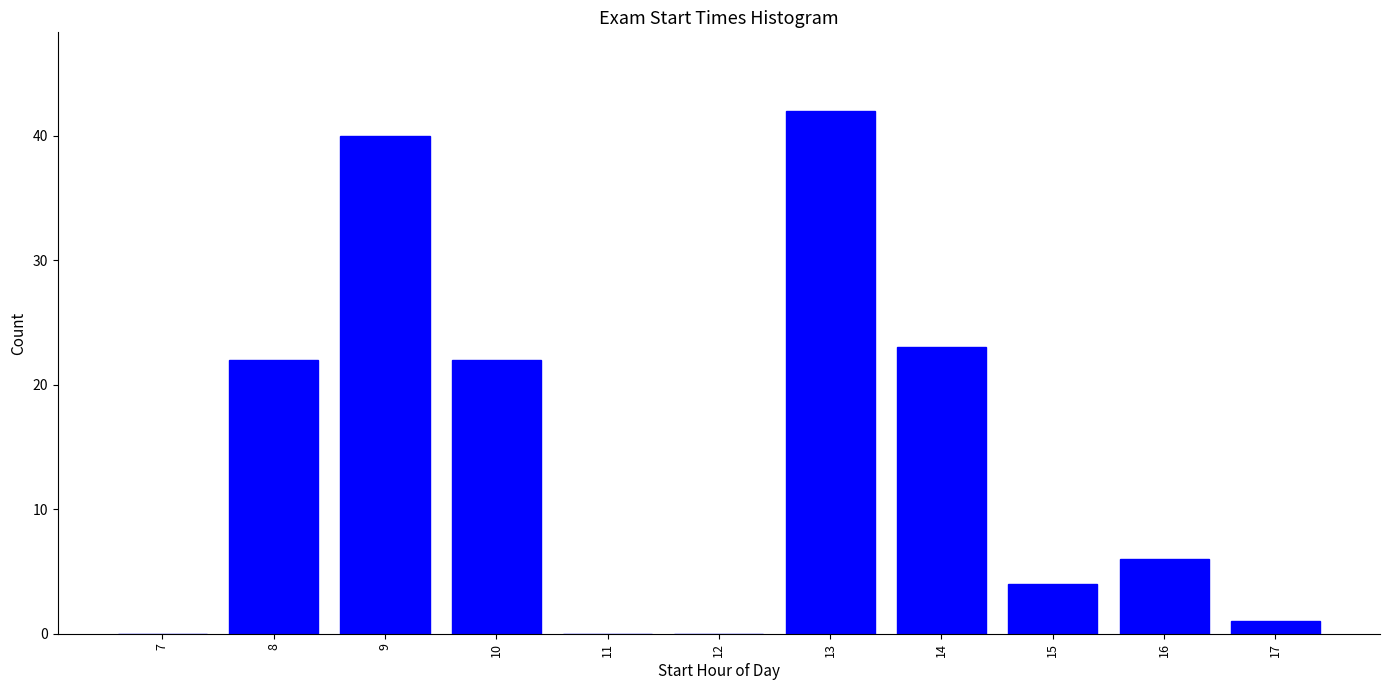

Reading left to right, what are all the values shown in this chart?

7=0	8=22	9=40	10=22	11=0	12=0	13=42	14=23	15=4	16=6	17=1